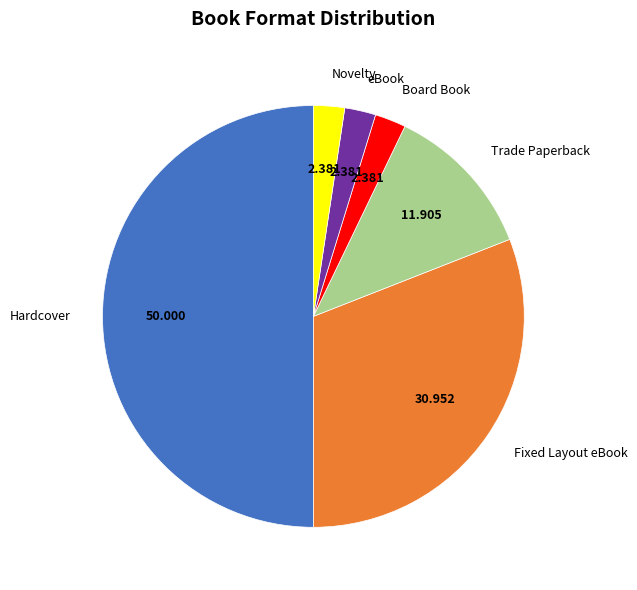

Is the sum of Novelty and Trade Paperback greater than half?

No